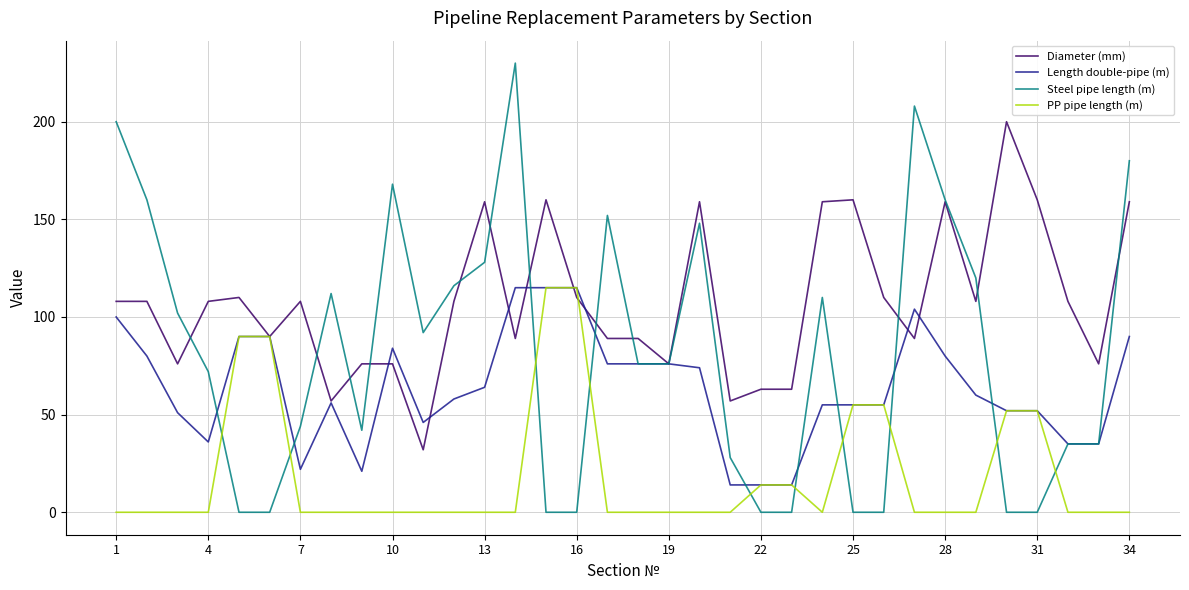

What is the highest value of the Length double-pipe (m) series?

115